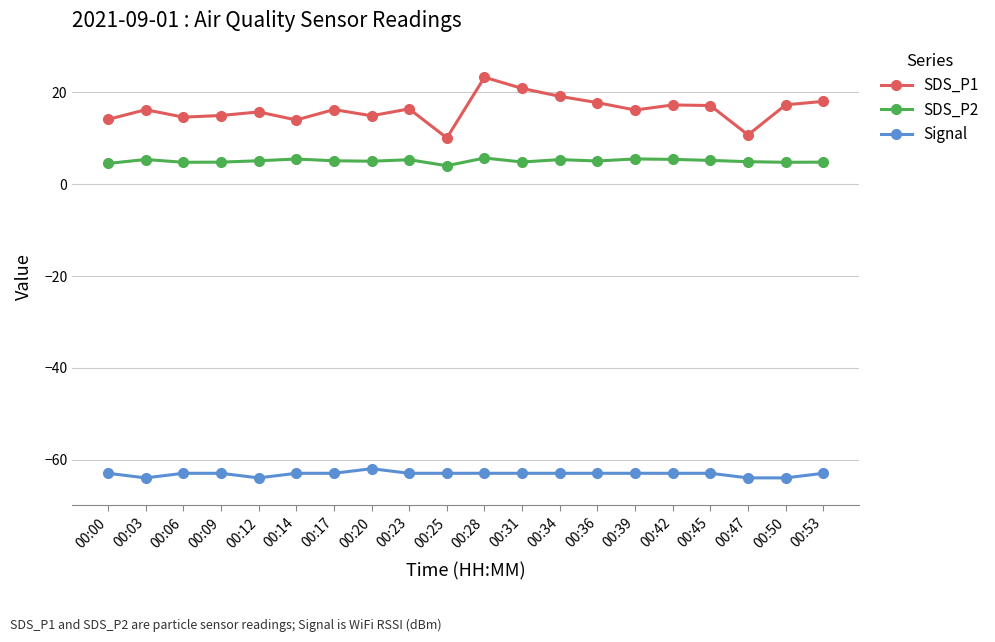

True or false: SDS_P2 and SDS_P1 cross at least once.

False